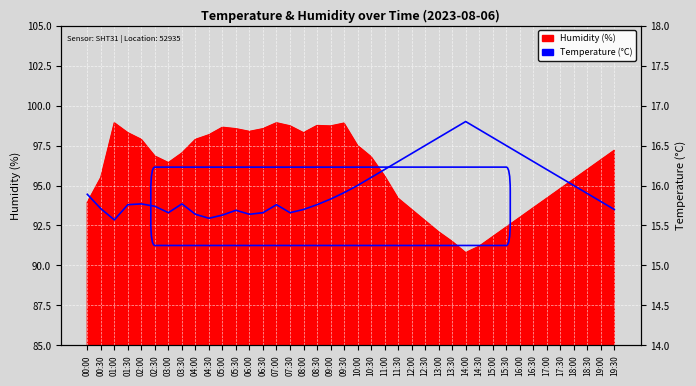

Reading left to right, what are all the values shown in this chart?

00:00=15.9	00:30=15.7	01:00=15.6	01:30=15.8	02:00=15.8	02:30=15.7	03:00=15.7	03:30=15.8	04:00=15.6	04:30=15.6	05:00=15.6	05:30=15.7	06:00=15.6	06:30=15.7	07:00=15.8	07:30=15.7	08:00=15.7	08:30=15.8	09:00=15.8	09:30=15.9	10:00=16.0	10:30=16.1	11:00=16.2	11:30=16.3	12:00=16.4	12:30=16.5	13:00=16.6	13:30=16.7	14:00=16.8	14:30=16.7	15:00=16.6	15:30=16.5	16:00=16.4	16:30=16.3	17:00=16.2	17:30=16.1	18:00=16.0	18:30=15.9	19:00=15.8	19:30=15.7